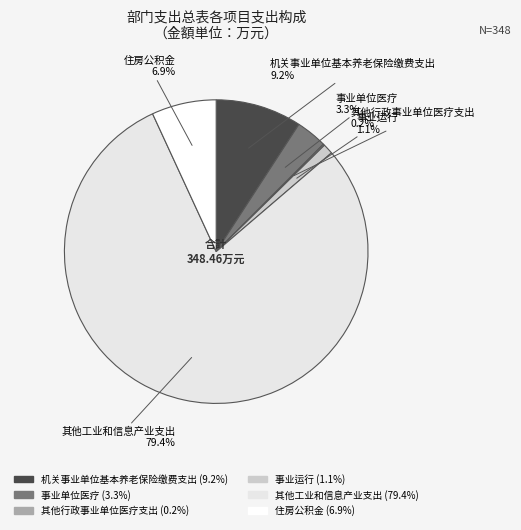

Is 其他工业和信息产业支出 the majority of the pie?

Yes